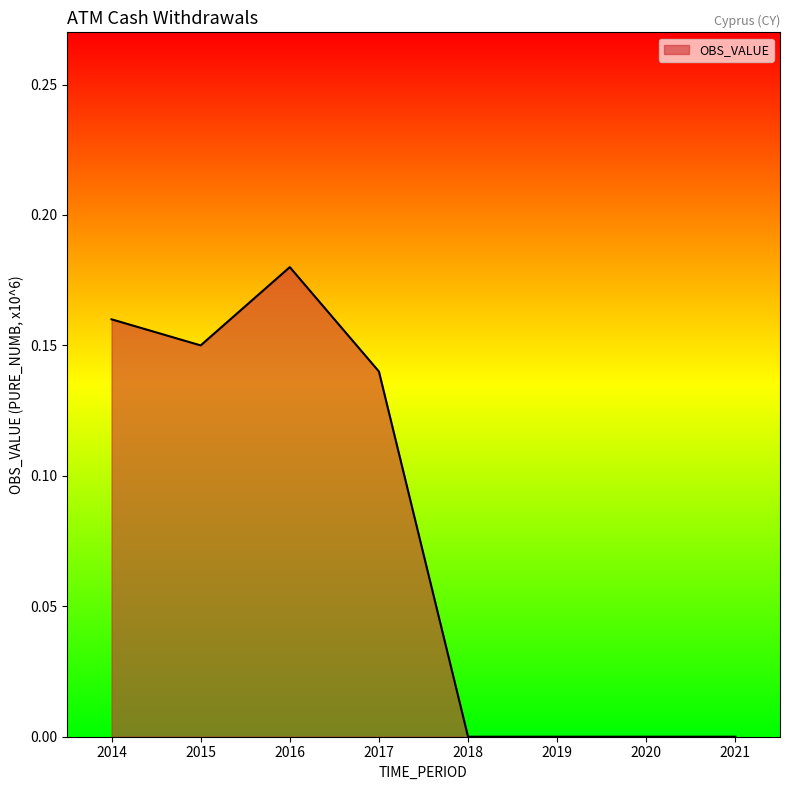

Count the values in the range 0 to 1.

8